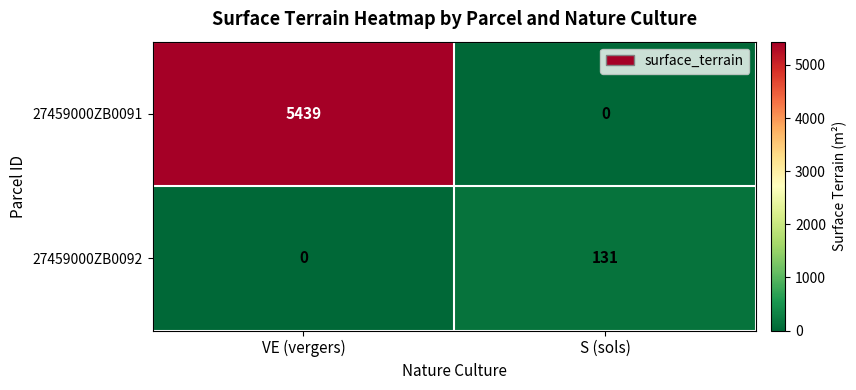

Count the number of categories in the chart.

2